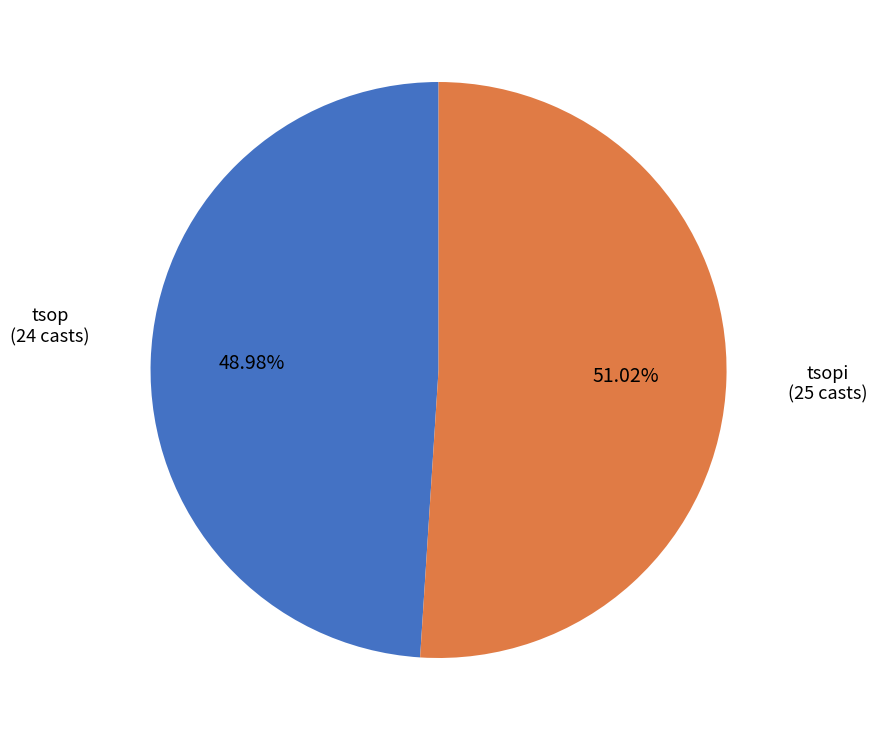

Is there a majority slice in this chart?

Yes